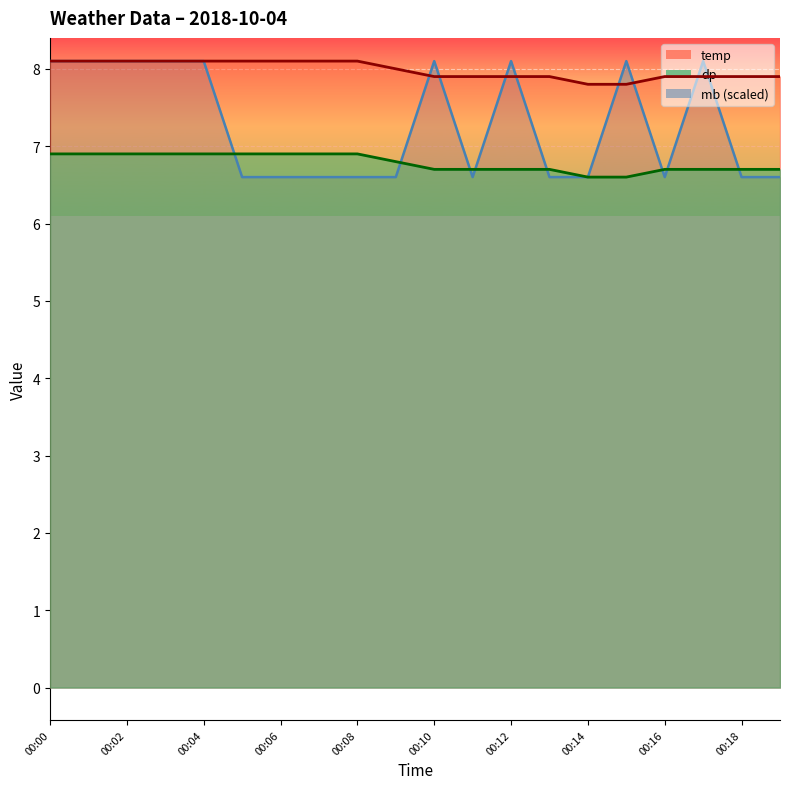

How many data points in temp are less than 8?

10